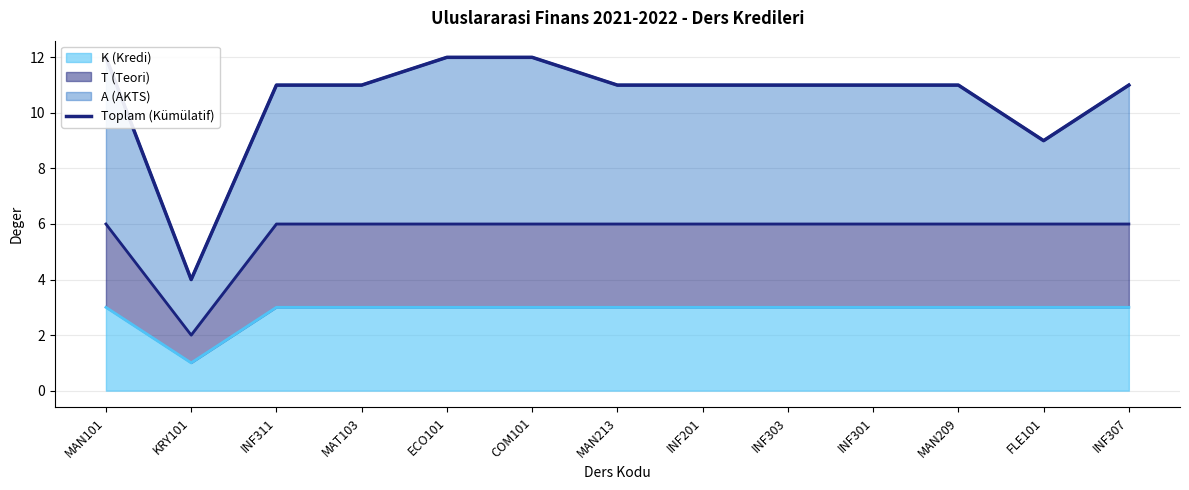

What position from the left is COM101?

6